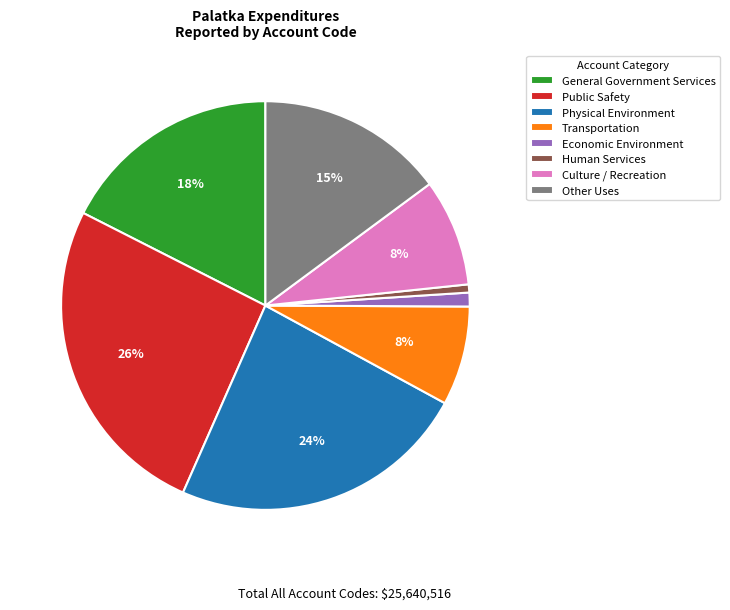

Is Public Safety the majority of the pie?

No